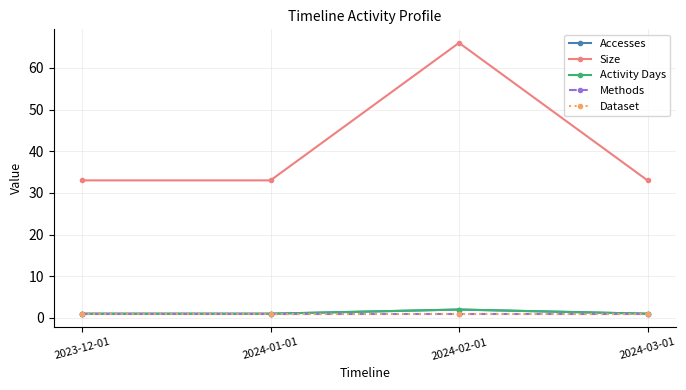

What is the difference between the maximum and minimum values in the Activity Days series?

1